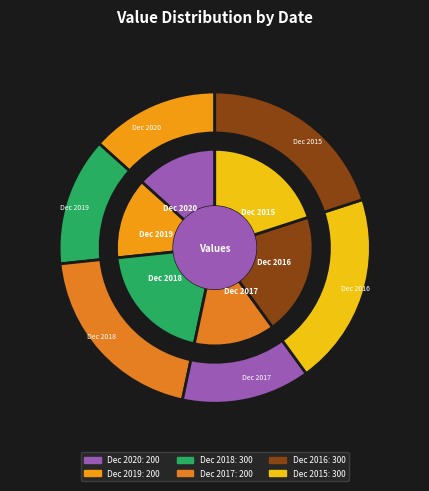

Count the number of slices in the pie.

6